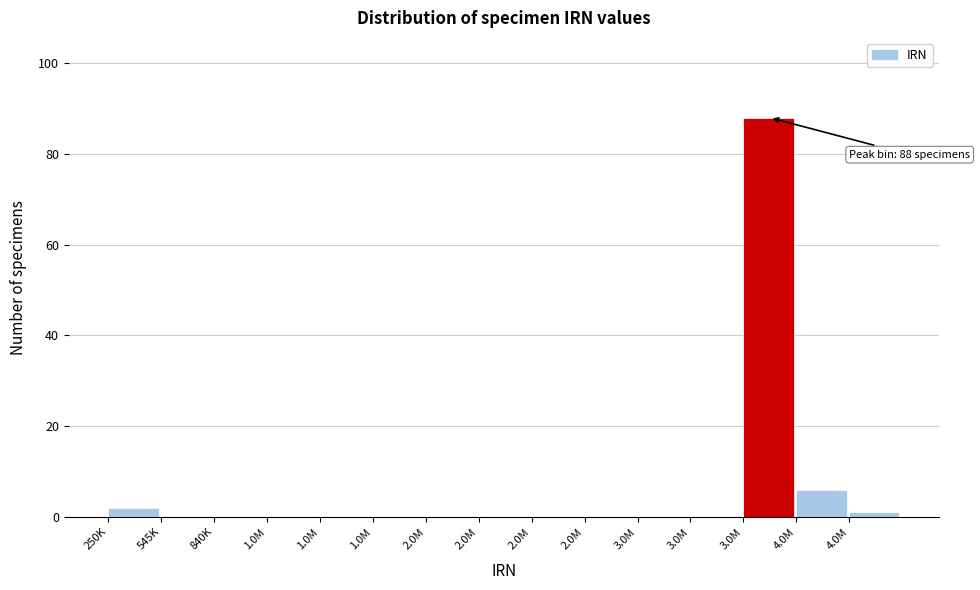

Are the bars horizontal?

No